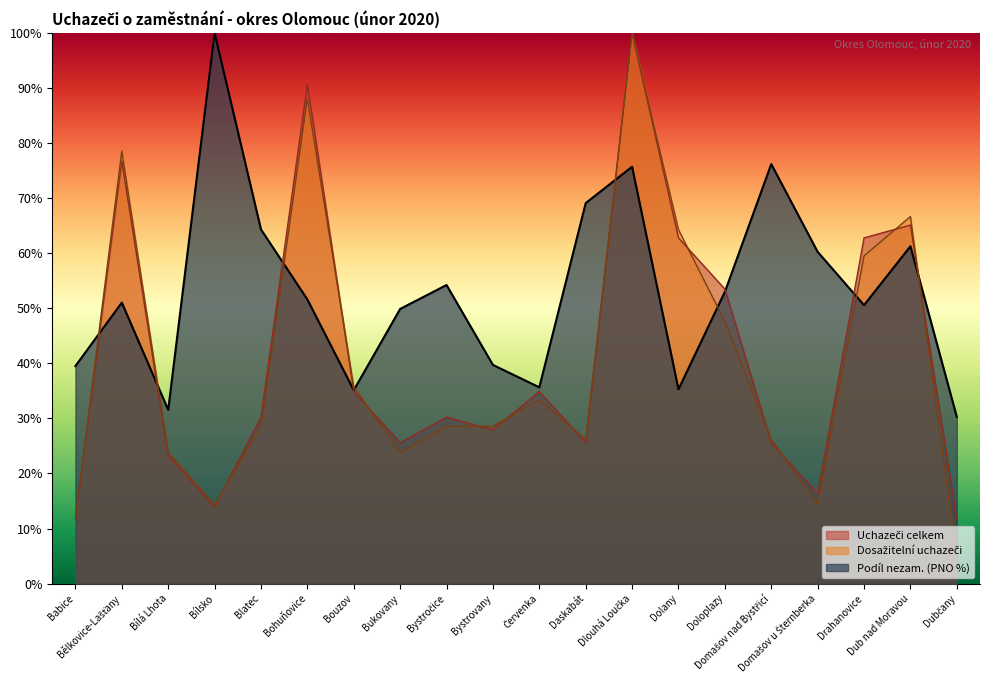

Which label corresponds to the largest value in the chart?

Bílsko